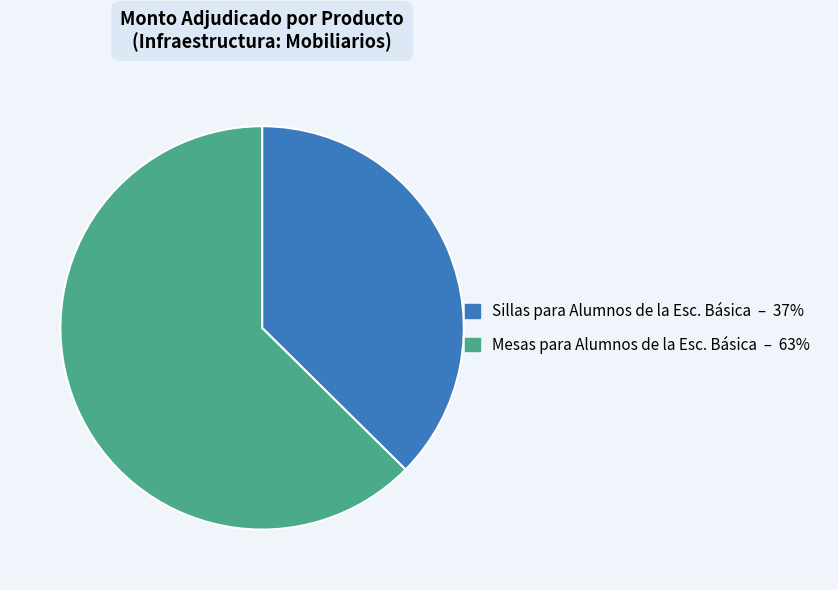

Is the sum of Sillas para Alumnos de la Esc. Básica and Mesas para Alumnos de la Esc. Básica greater than half?

Yes